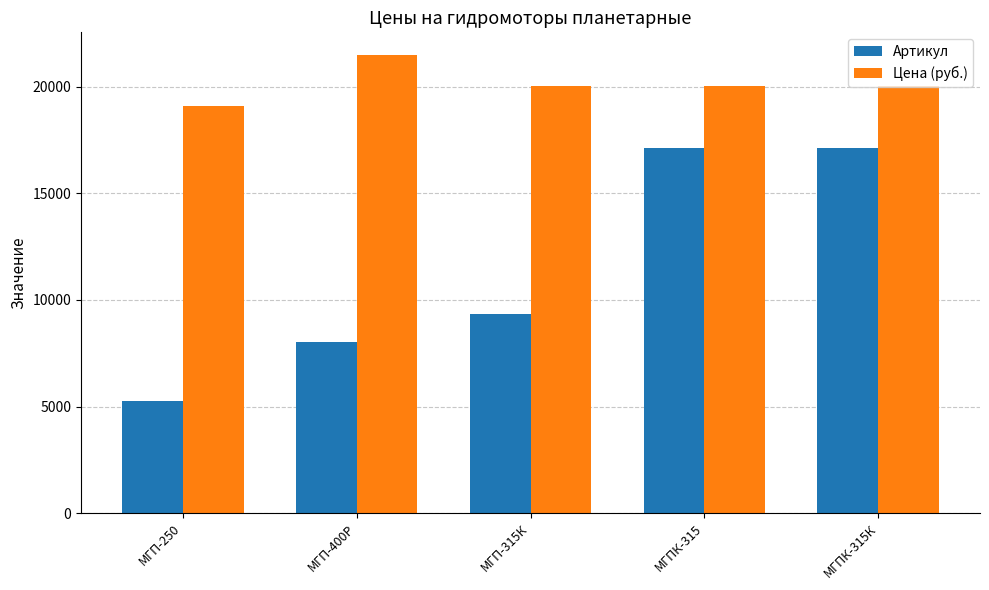

List the series in order of their peak value, lowest first.

Артикул, Цена (руб.)